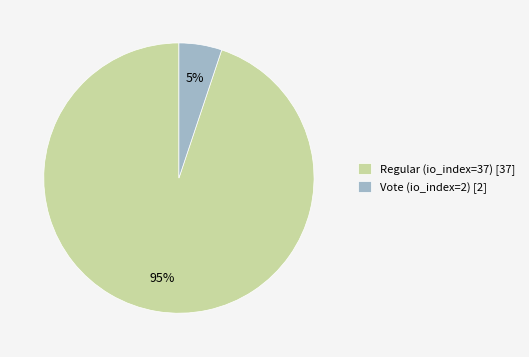

Is it true that Vote (io_index=2) is 5% of the pie?

True